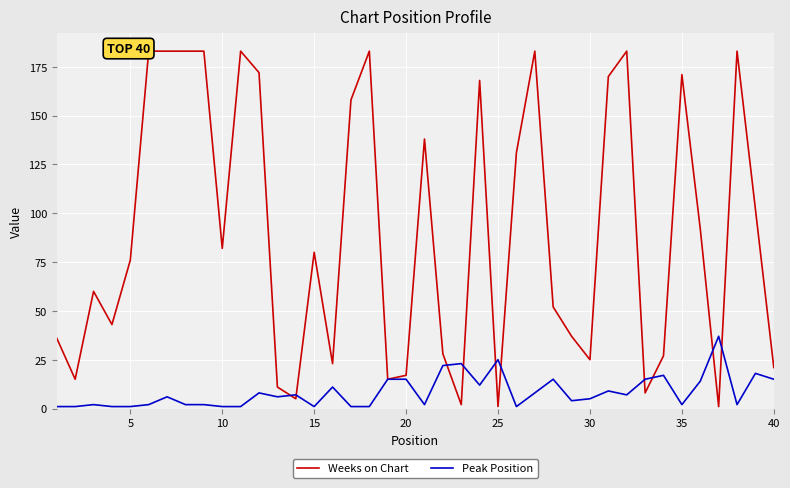

True or false: Peak Position has a value of 1 at 15.

True